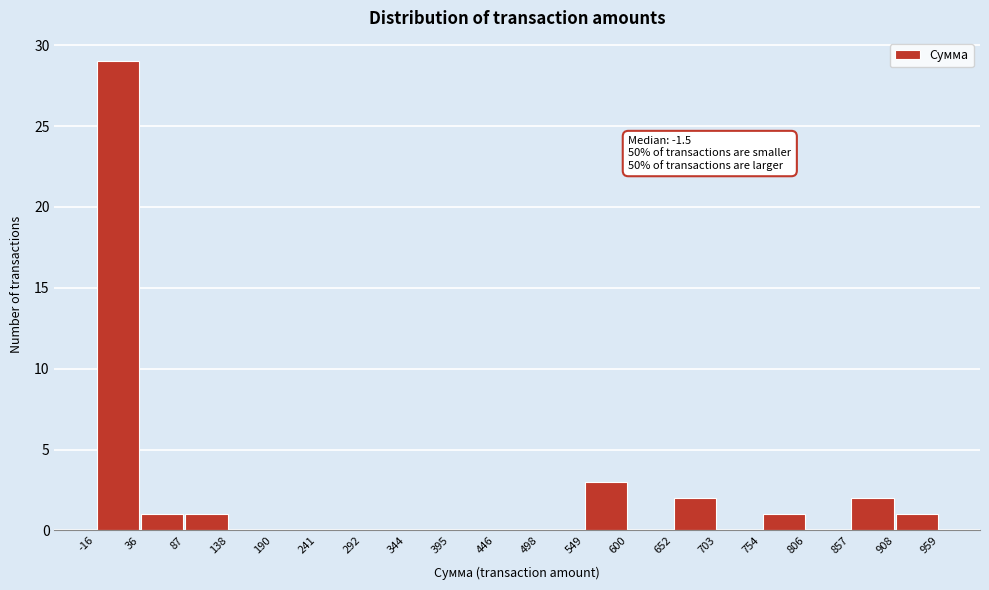

Over which range of the x-axis is the bar tallest?

-16 to 36